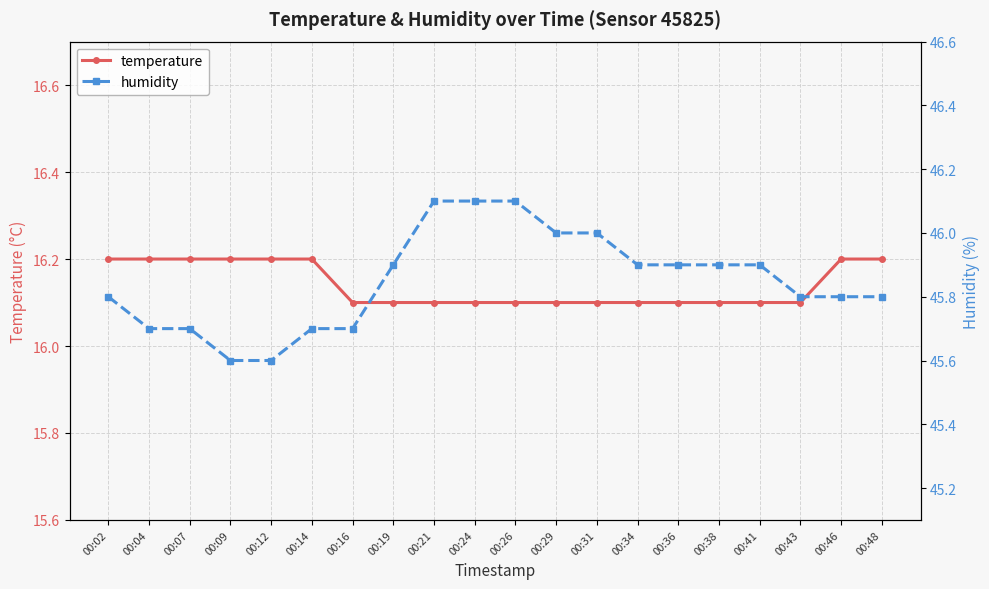

Rank the series at 00:24 from lowest to highest value.

temperature, humidity